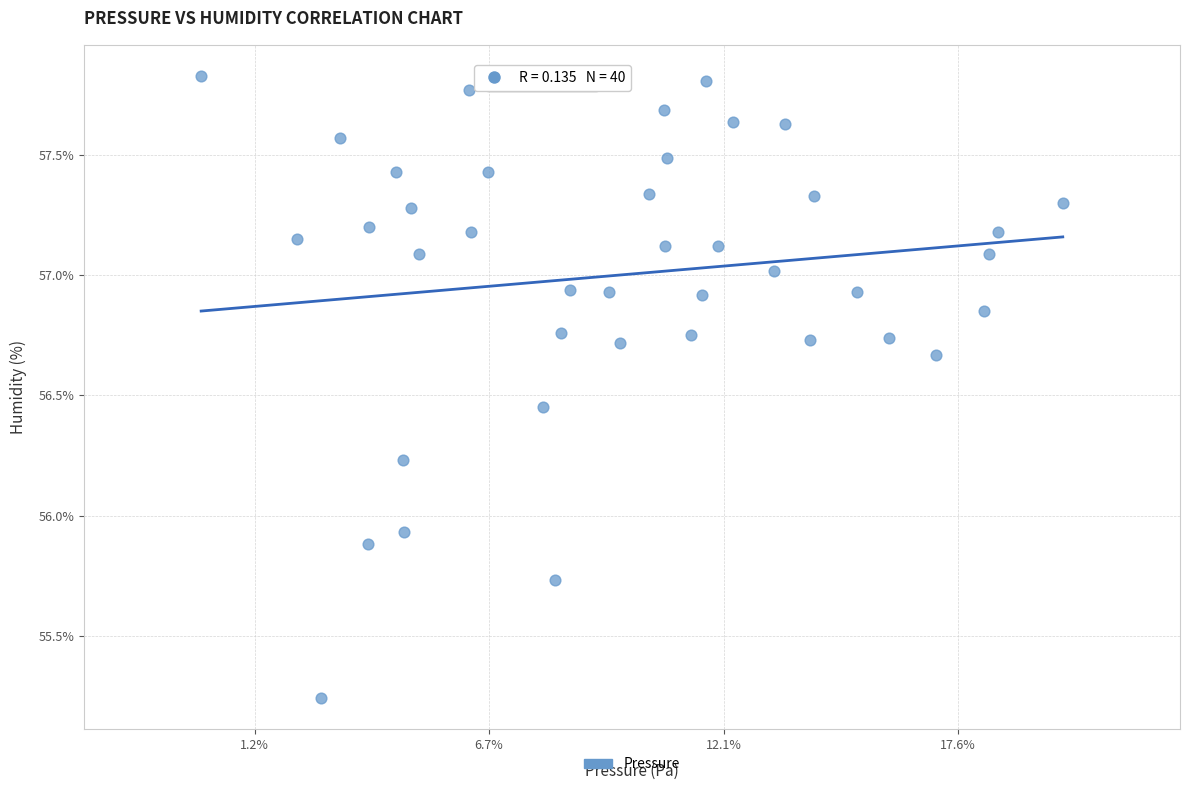

What is the range of X values (max minus min)?

36.8